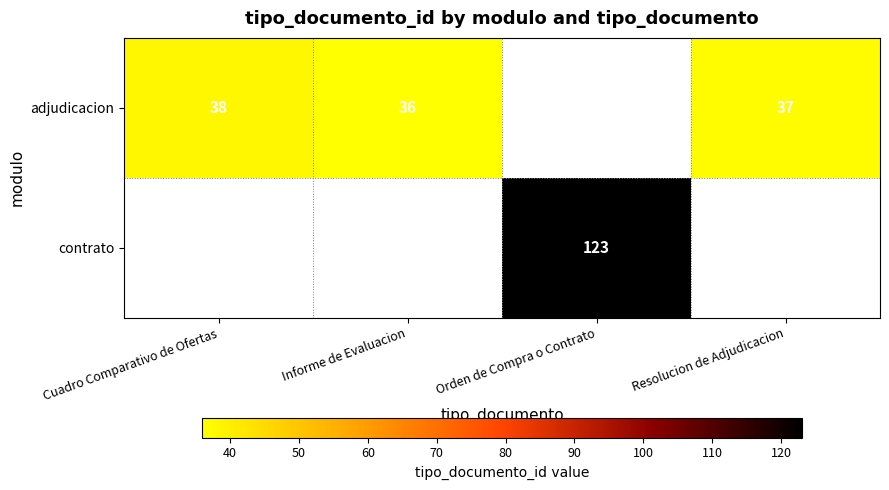

The value of adjudicacion at Informe de Evaluacion is 49.1. True or false?

False